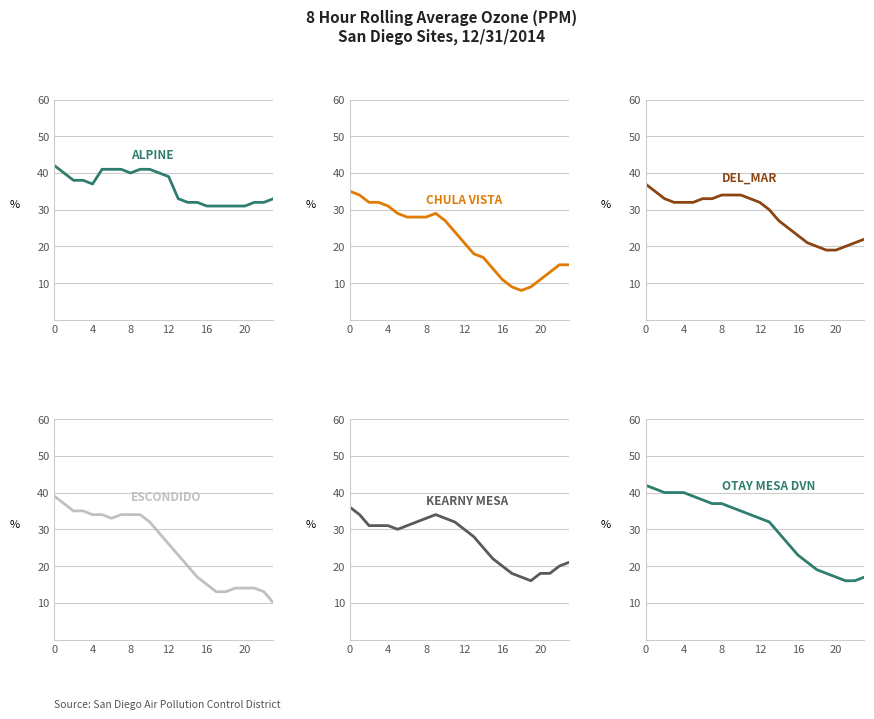

Which series has the widest spread of values?

ESCONDIDO